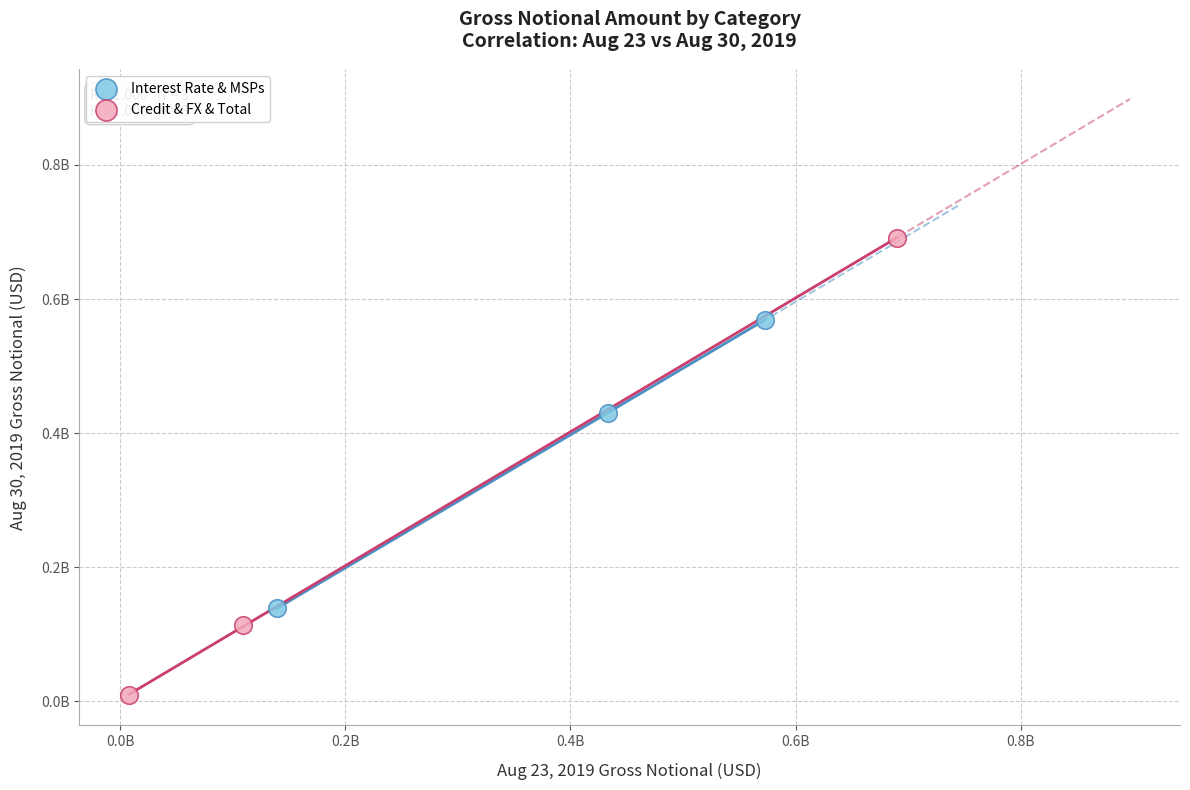

What are all the series names shown in the legend?

Interest Rate & MSPs, Credit & FX & Total